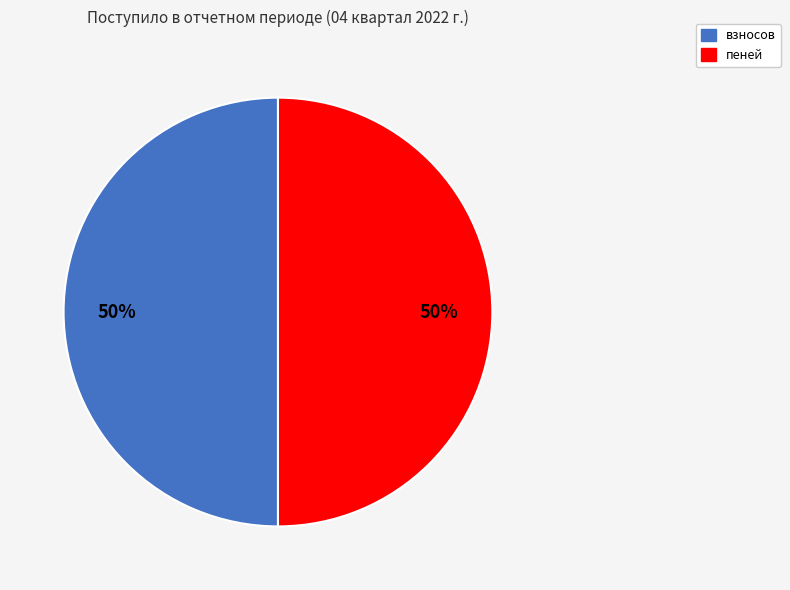

To the nearest percent, what is the difference between the largest and smallest slice percentages?

0%